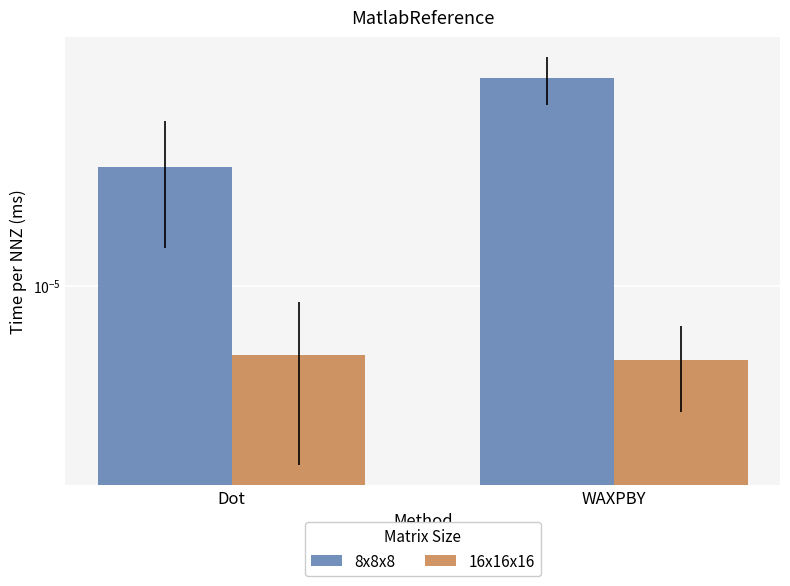

At Dot, list the series in order from smallest to largest.

16x16x16, 8x8x8